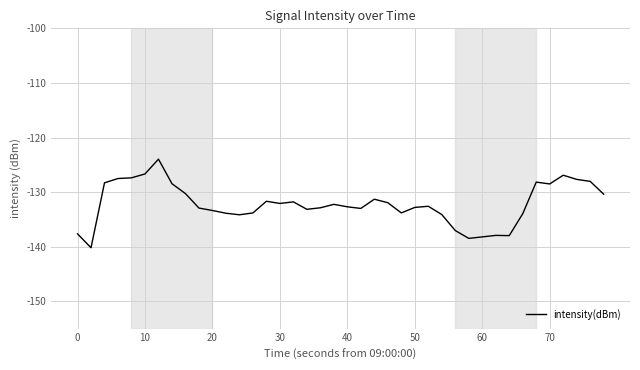

What is the greatest value displayed?

-124.0